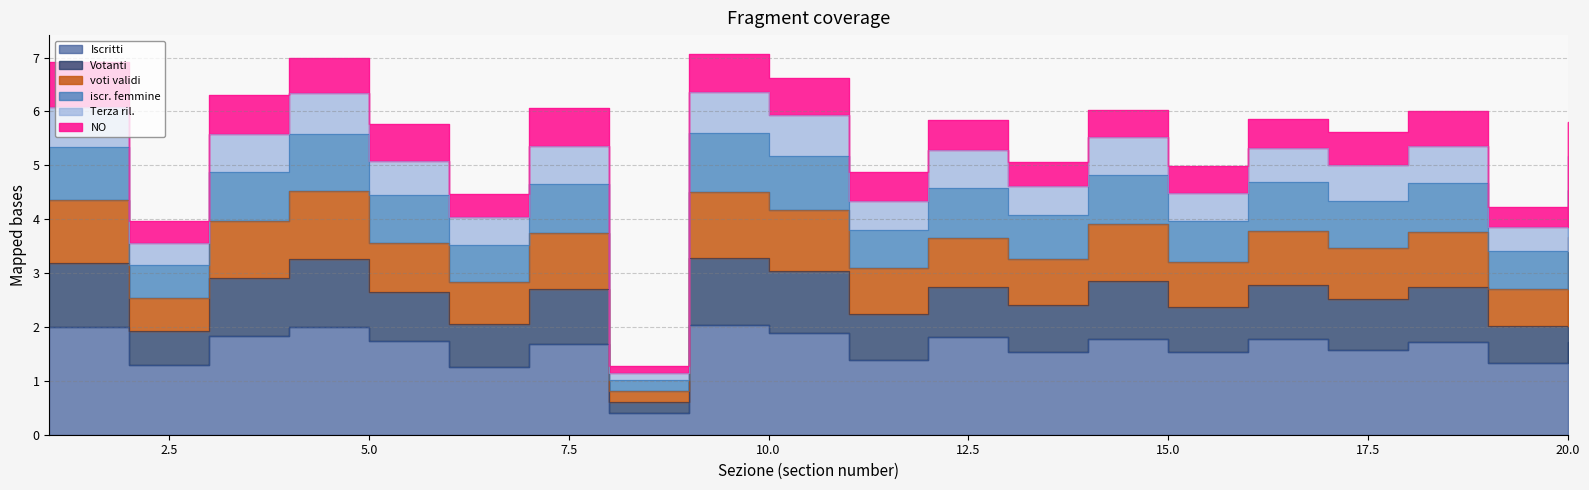

Does the chart display data point markers on the line(s)?

No